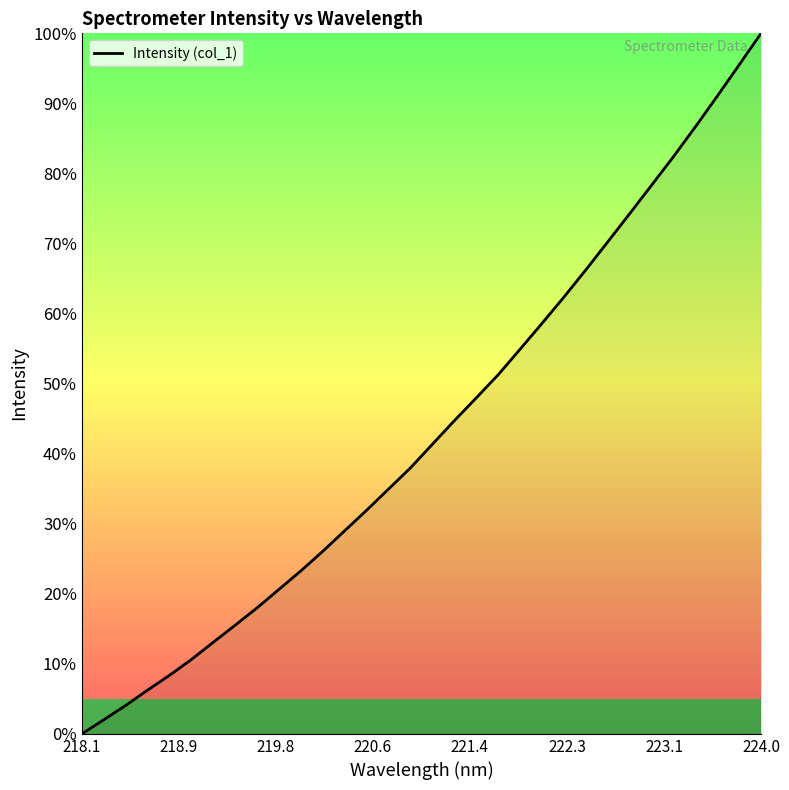

Reading right to left, extract all data points from this chart.

100.0	95.5	91.0	86.7	82.4	78.3	74.3	70.2	66.2	62.4	58.6	54.9	51.3	48.0	44.7	41.4	38.0	35.0	32.0	29.0	26.1	23.3	20.6	18.0	15.5	13.1	10.6	8.4	6.2	4.1	2.0	0.0